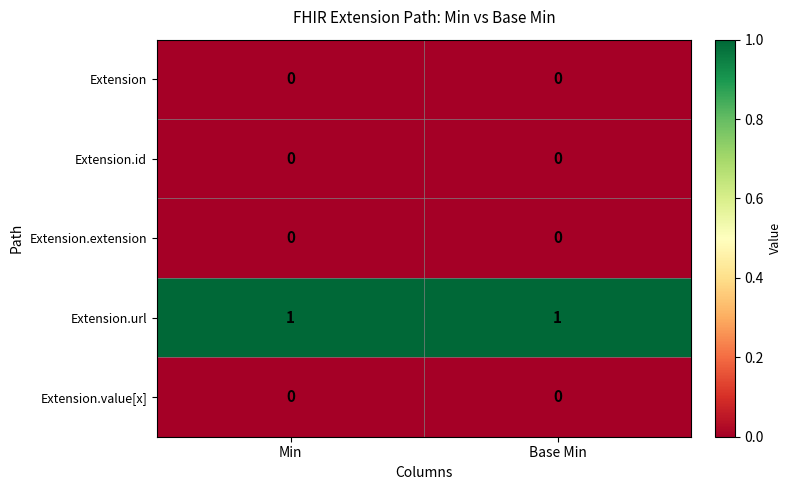

Reading left to right, list all the values displayed in this chart.

Extension: Min=0	Base Min=0
Extension.id: Min=0	Base Min=0
Extension.extension: Min=0	Base Min=0
Extension.url: Min=1	Base Min=1
Extension.value[x]: Min=0	Base Min=0